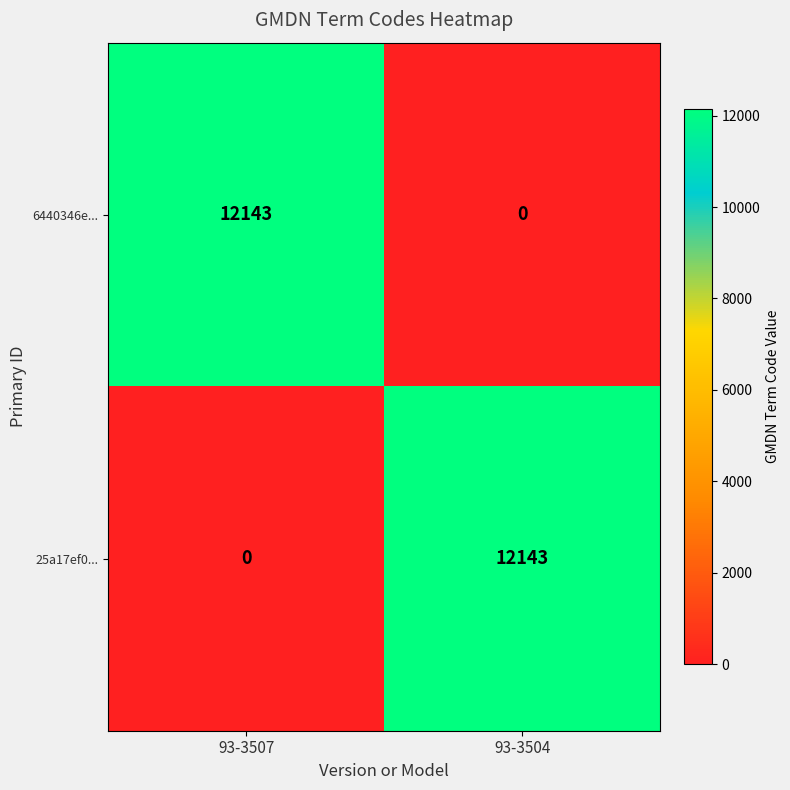

What is the difference between the highest and lowest values at 93-3507?

12143